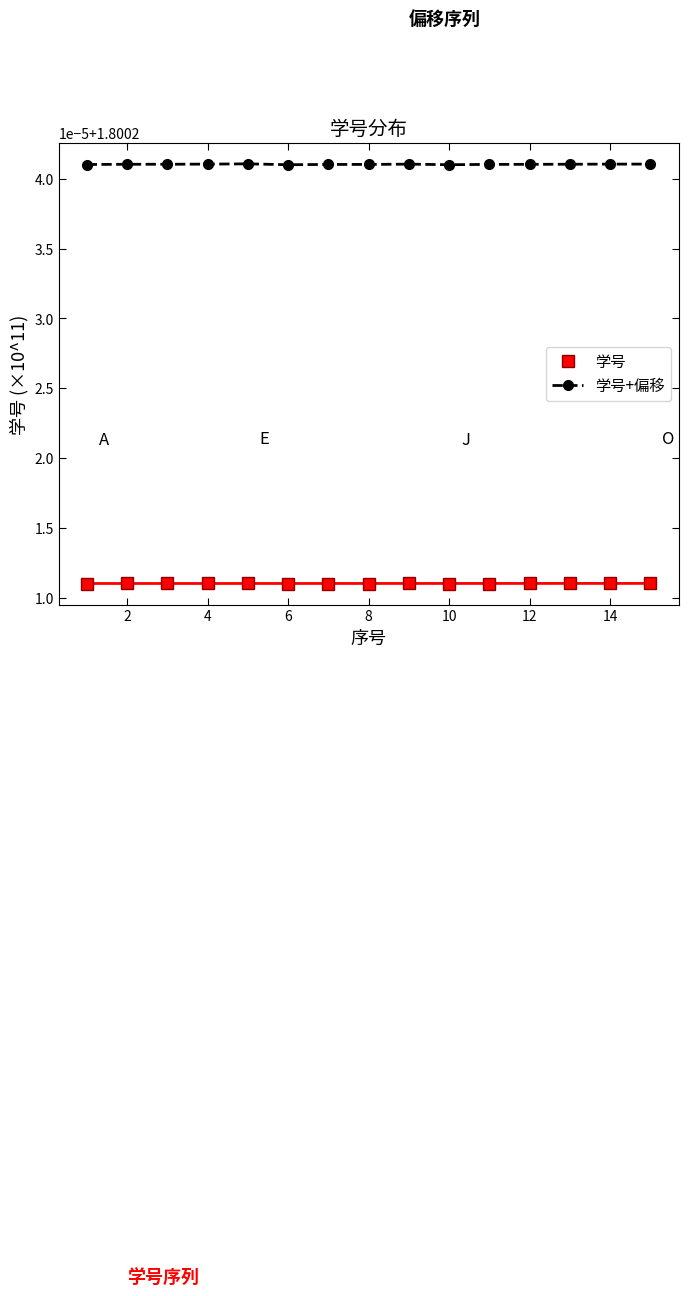

True or false: 学号 and 学号+偏移 cross at least once.

False